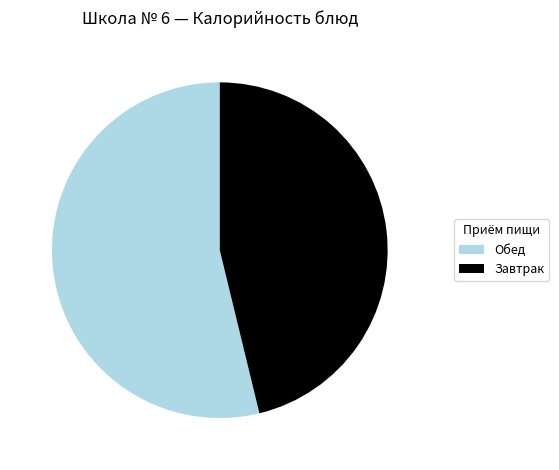

Between Обед and Завтрак, which is larger?

Обед